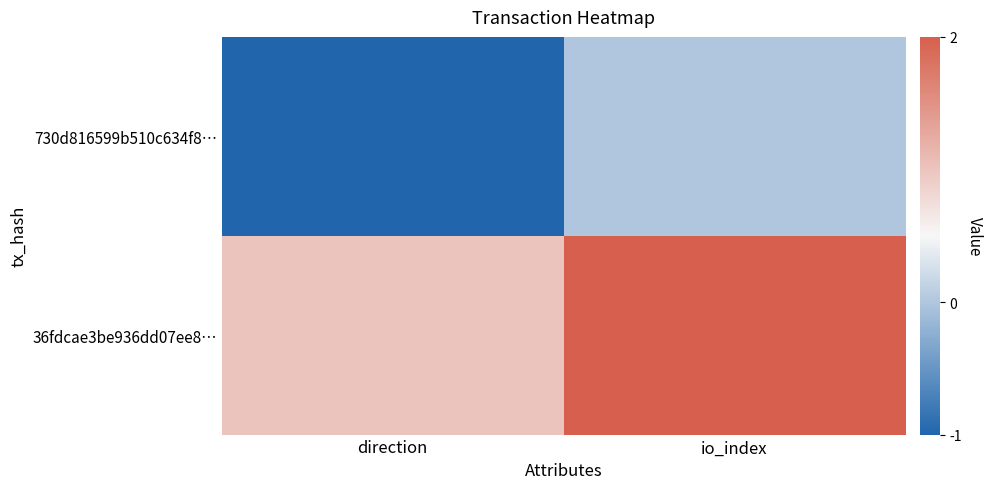

Reading left to right, transcribe all the data shown in this chart.

730d816599b510c634f8…: direction=-1	io_index=0
36fdcae3be936dd07ee8…: direction=1	io_index=2